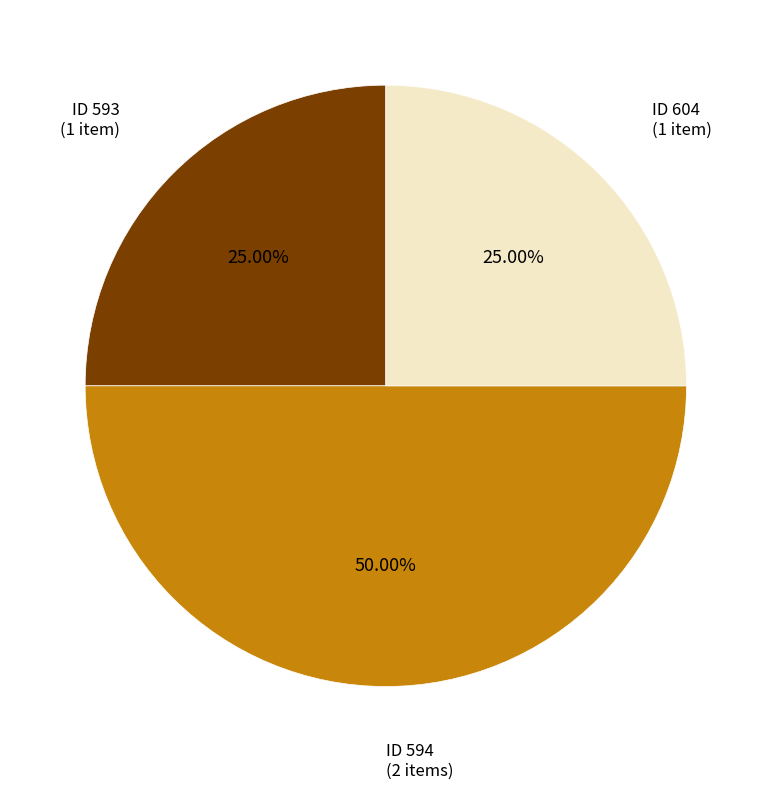

Combined, do ID 593 (1 item) and ID 594 (2 items) account for over 50%?

Yes